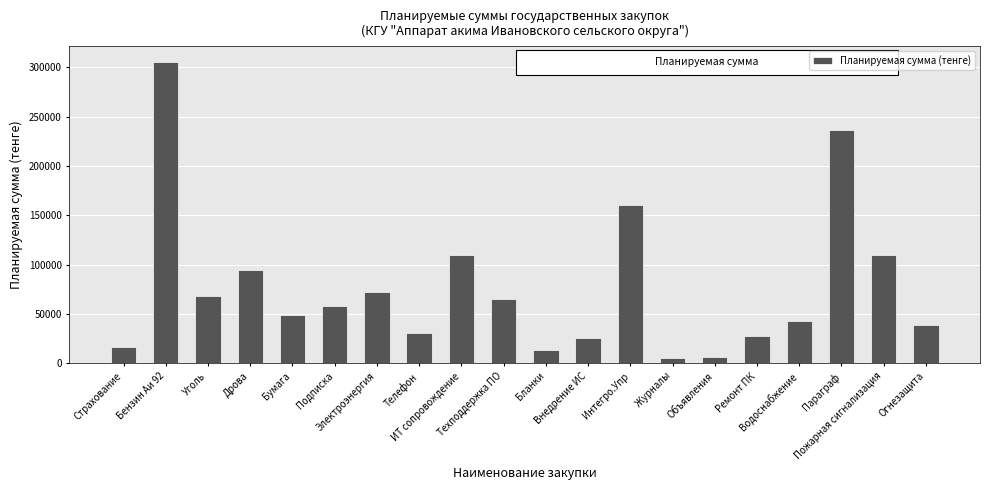

How many bars are there in total?

20